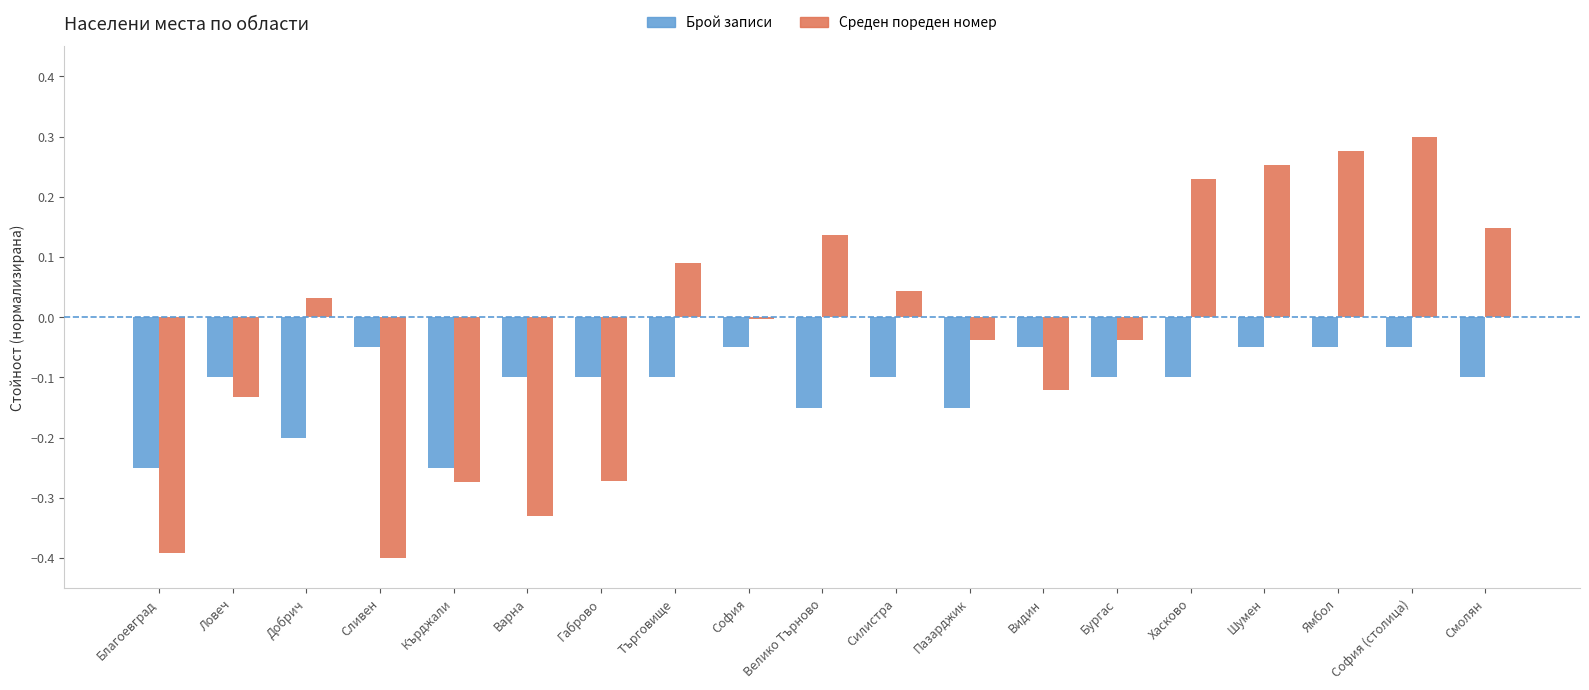

List the series in order of their overall mean, lowest first.

Брой записи, Среден пореден номер